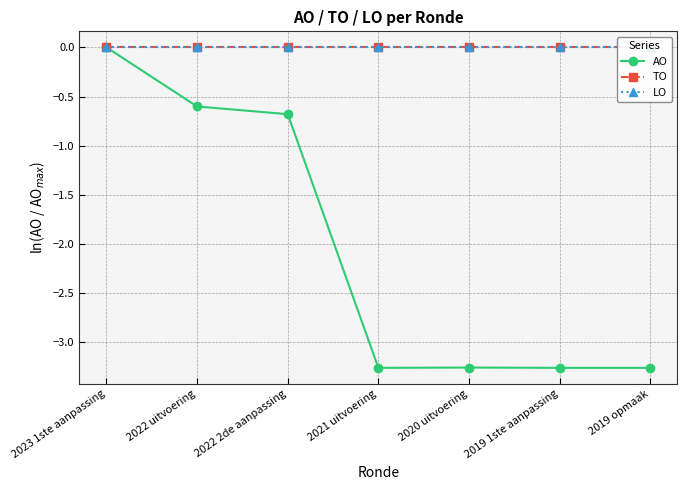

Reading right to left, what are all the values shown in this chart?

AO: 2019 opmaak=-3.3	2019 1ste aanpassing=-3.3	2020 uitvoering=-3.3	2021 uitvoering=-3.3	2022 2de aanpassing=-0.7	2022 uitvoering=-0.6	2023 1ste aanpassing=0.0
TO: 2019 opmaak=0.0	2019 1ste aanpassing=0.0	2020 uitvoering=0.0	2021 uitvoering=0.0	2022 2de aanpassing=0.0	2022 uitvoering=0.0	2023 1ste aanpassing=0.0
LO: 2019 opmaak=0.0	2019 1ste aanpassing=0.0	2020 uitvoering=0.0	2021 uitvoering=0.0	2022 2de aanpassing=0.0	2022 uitvoering=0.0	2023 1ste aanpassing=0.0